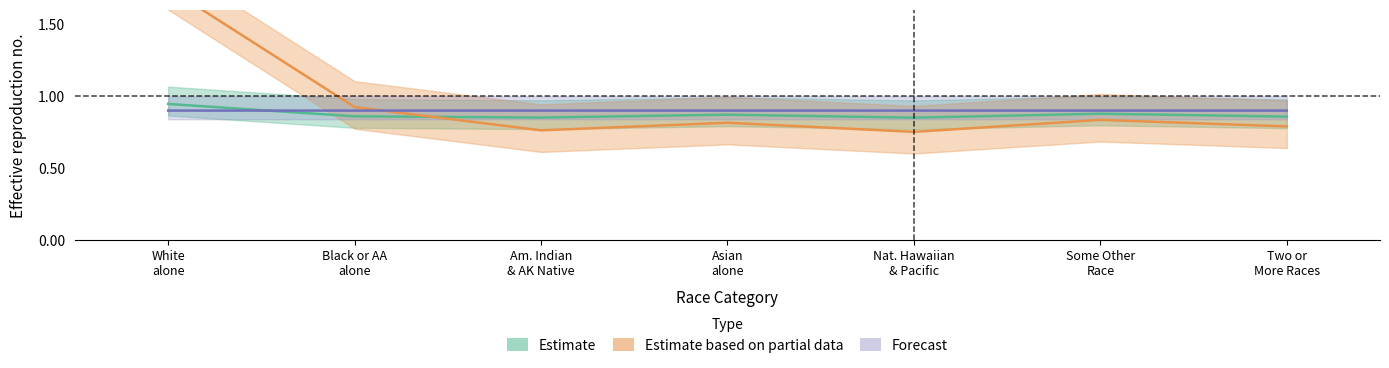

Where do Estimate and Estimate based on partial data first cross each other?

Black or AA
alone and Am. Indian
& AK Native